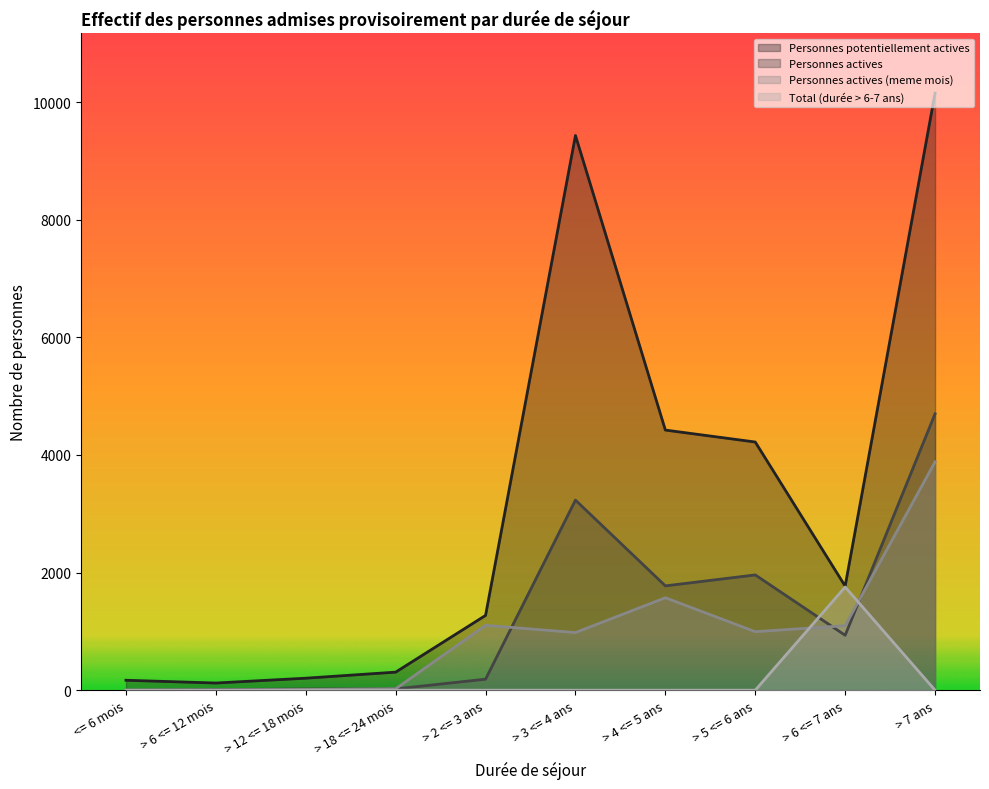

At which category is the sum across all series the highest?

> 7 ans